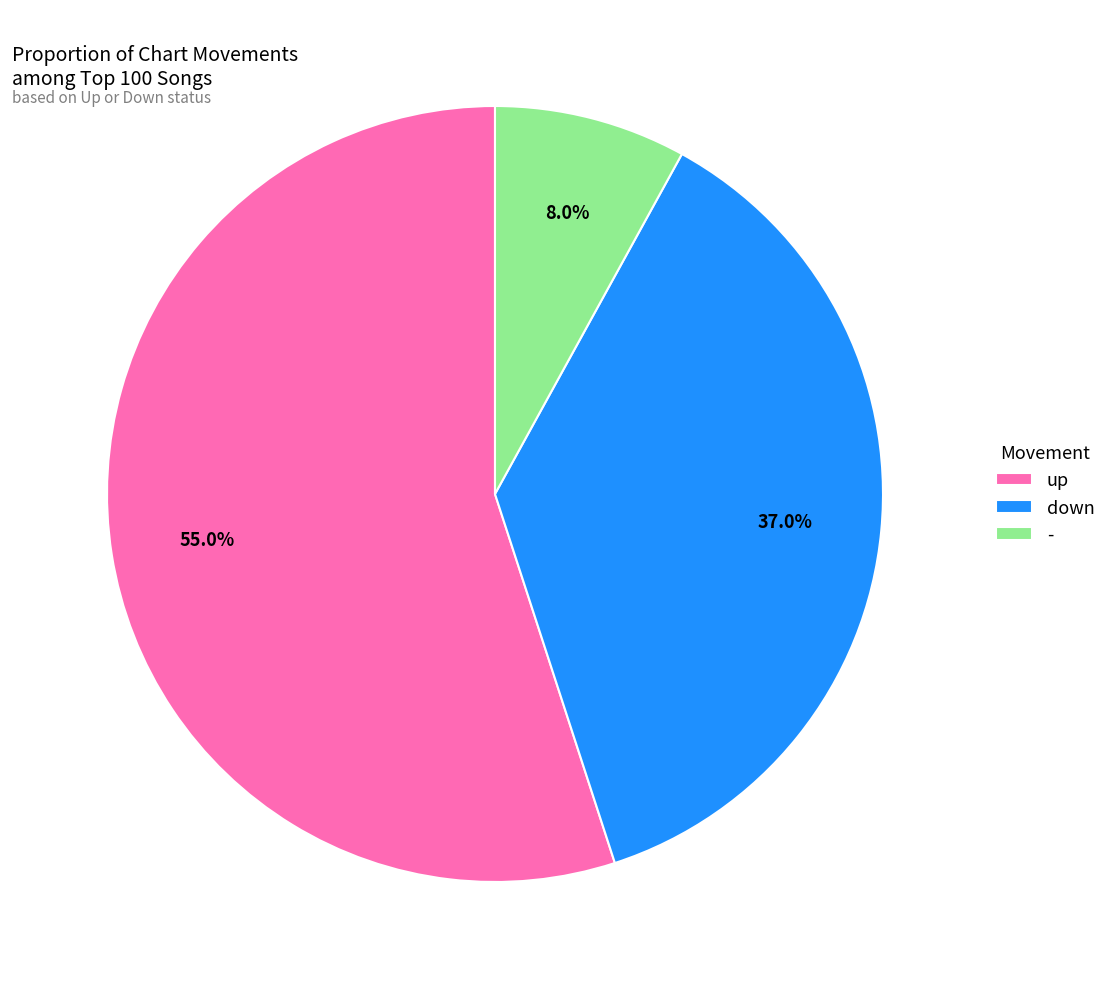

Is it true that up is 55% of the pie?

True